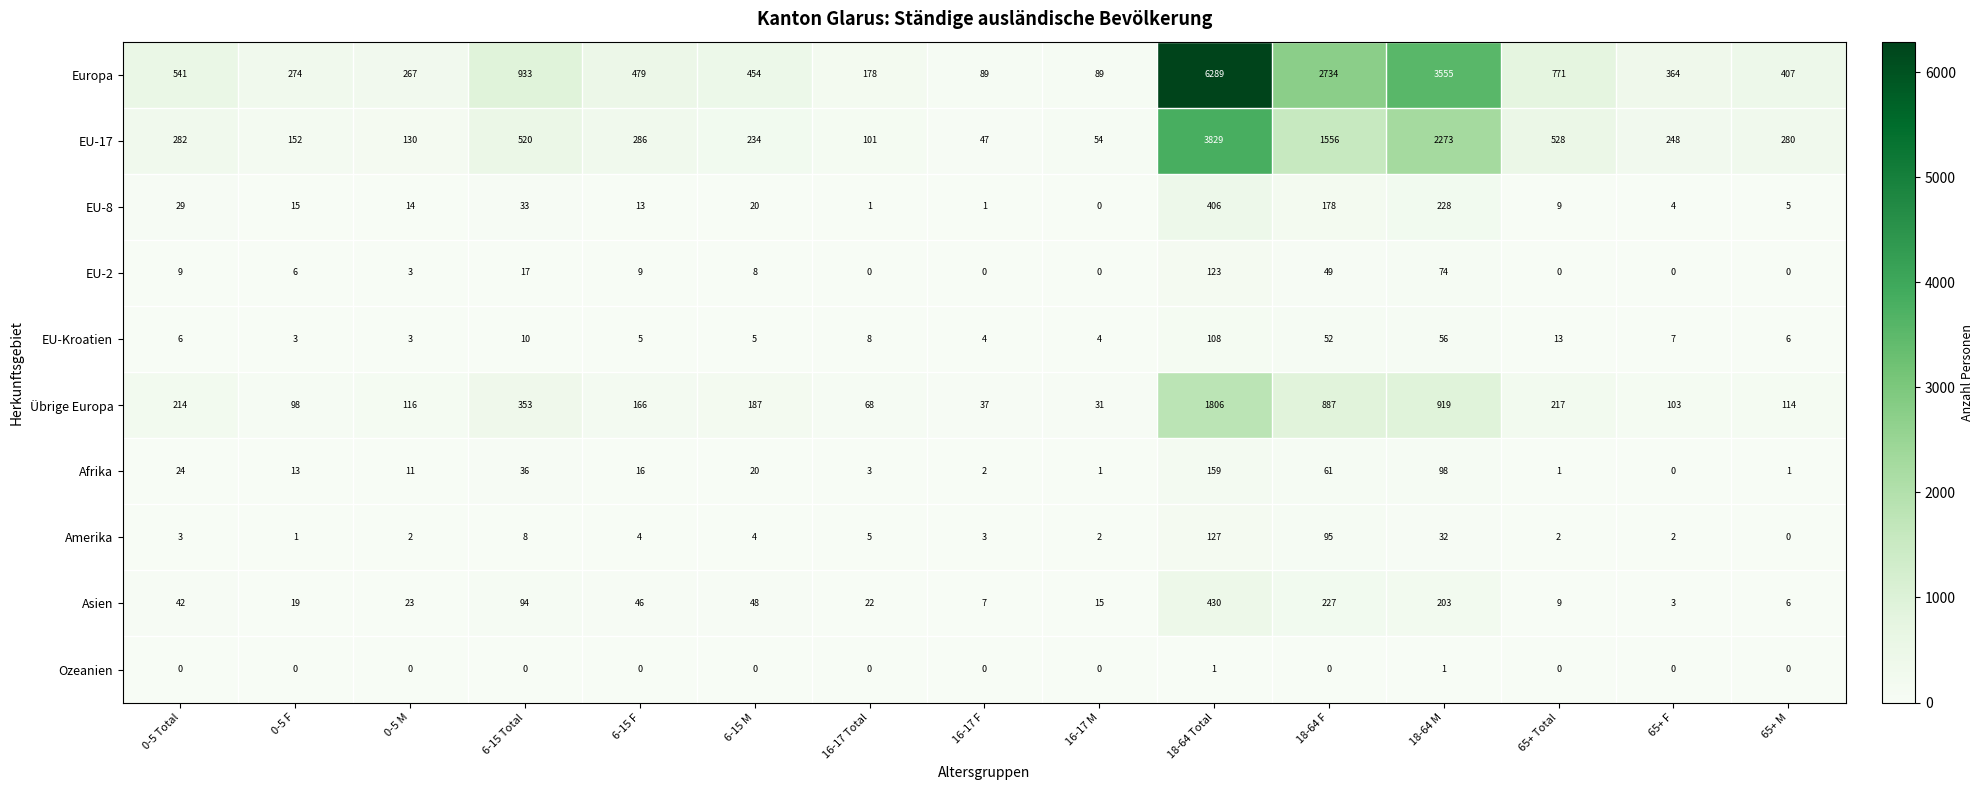

The EU-Kroatien series shows 4 at 0-5 F. True or false?

False